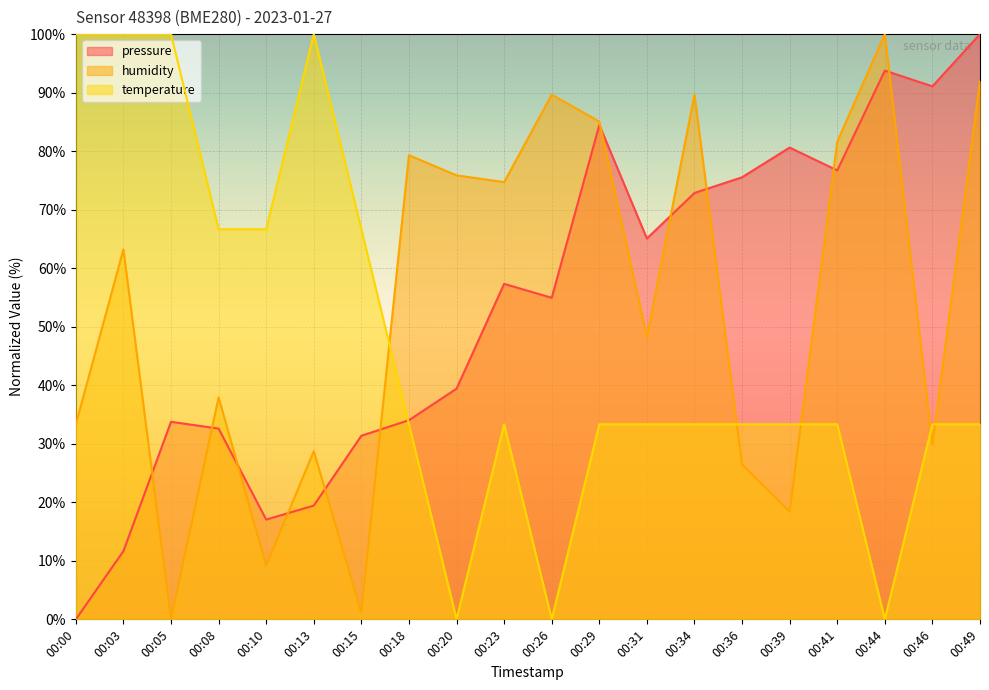

How many categories are shown in the chart?

20